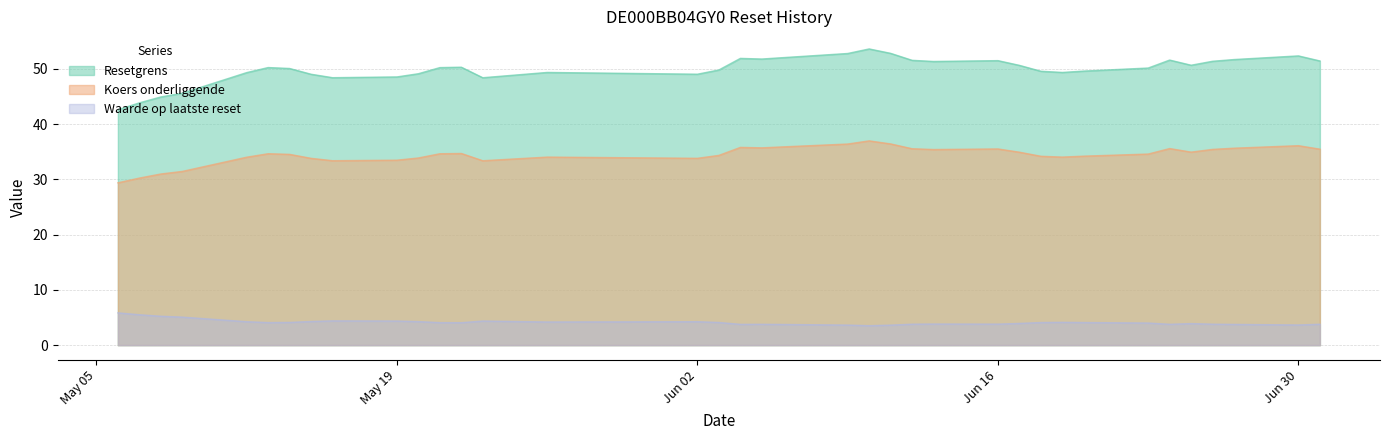

In Waarde op laatste reset, how many points are lower than both neighbors (excluding endpoints)?

8